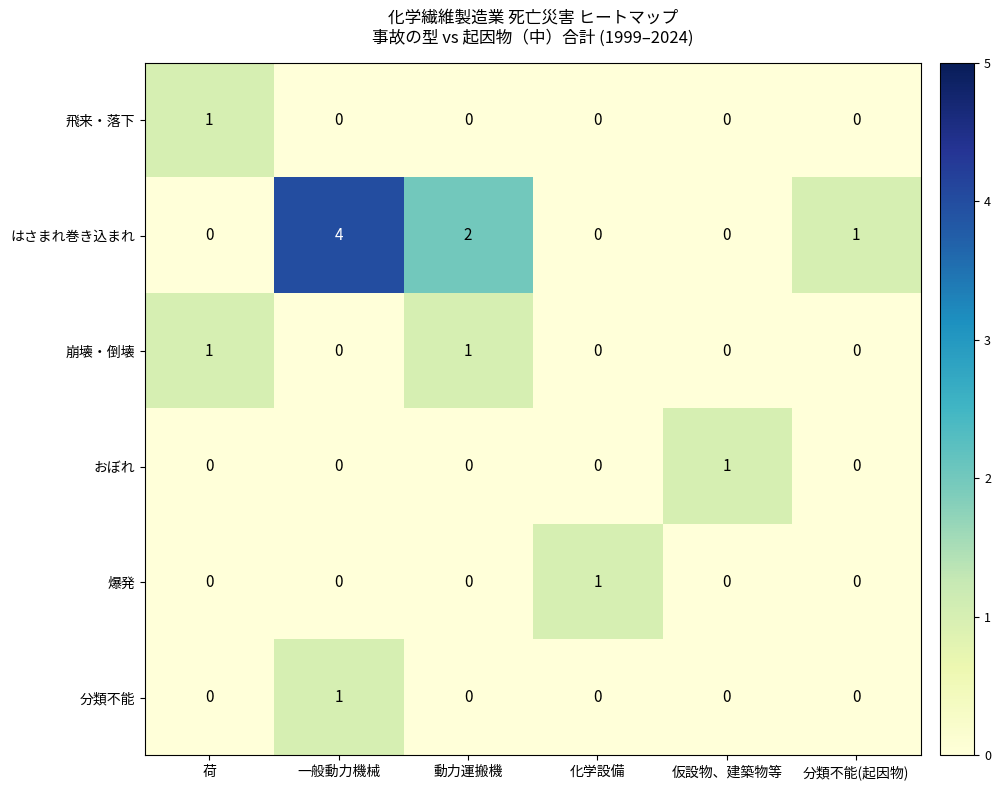

What is the sum of all はさまれ巻き込まれ values?

7